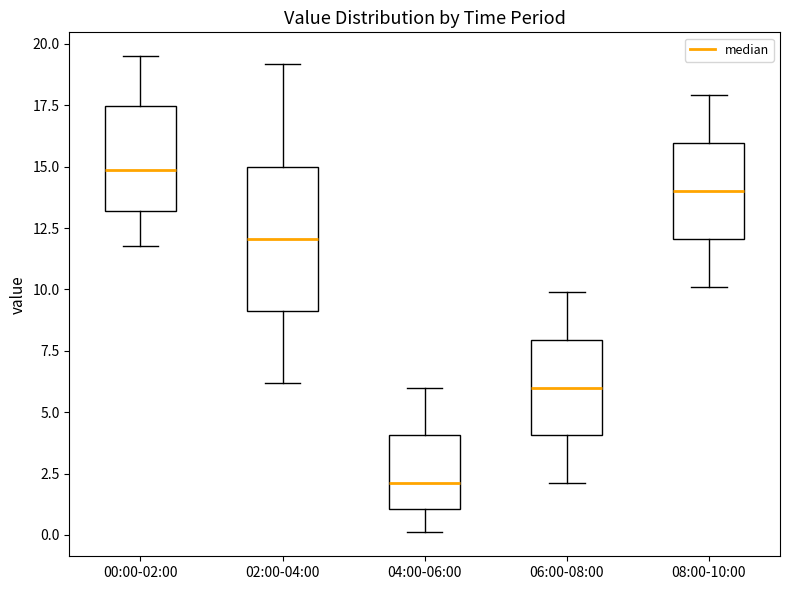

Reading left to right, transcribe this box plot: for each box, give where its median line is, the range the box spans, and where its two whiskers end, as read against the y-axis. The values are not printed on the chart, so give them approximately, as read against the axis.

00:00-02:00: median 15.0, box 13.0 to 17.5, whiskers 12.0 to 19.5
02:00-04:00: median 12.0, box 9.0 to 15.0, whiskers 6.0 to 19.0
04:00-06:00: median 2.0, box 1.0 to 4.0, whiskers 0.0 to 6.0
06:00-08:00: median 6.0, box 4.0 to 8.0, whiskers 2.0 to 10.0
08:00-10:00: median 14.0, box 12.0 to 16.0, whiskers 10.0 to 18.0